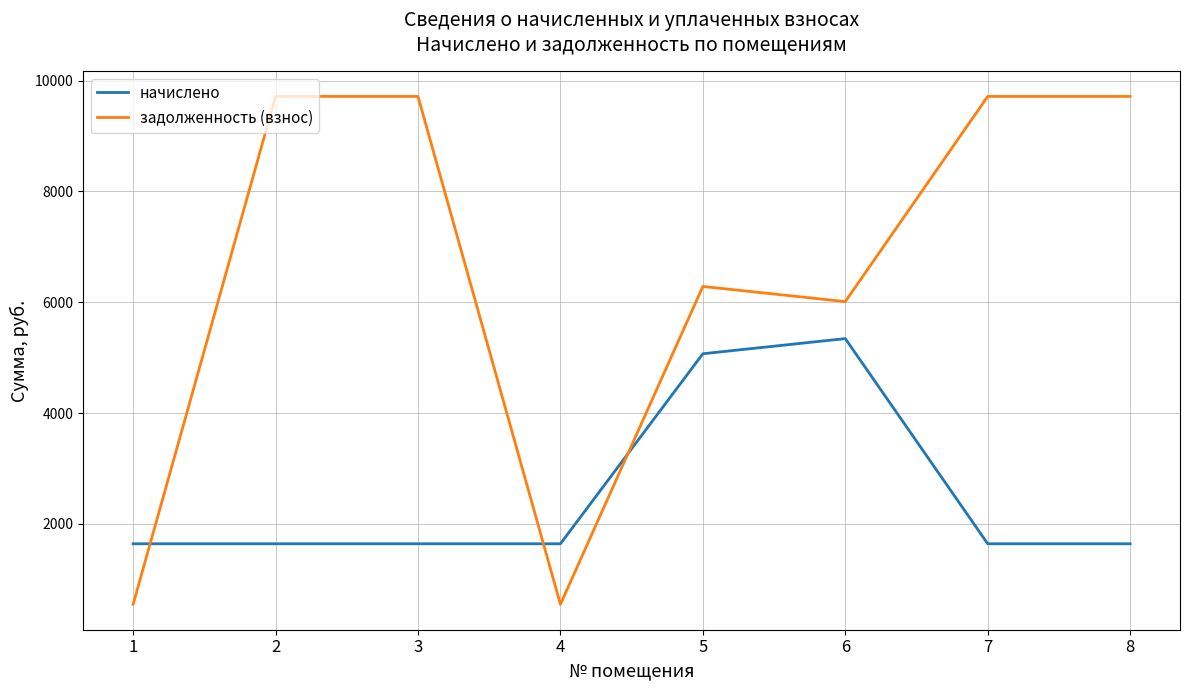

Reading left to right, list all the values displayed in this chart.

начислено: 1639.4	1639.4	1639.4	1639.4	5070.1	5343.4	1639.4	1639.4
задолженность (взнос): 546.5	9715.2	9715.2	546.5	6284.5	6011.3	9715.2	9715.2